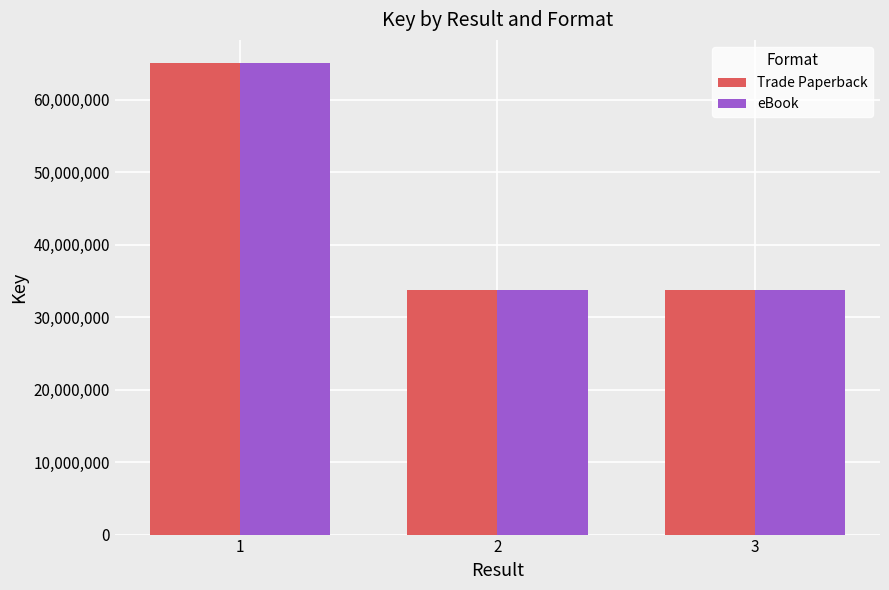

What is the minimum value for eBook?

33782271